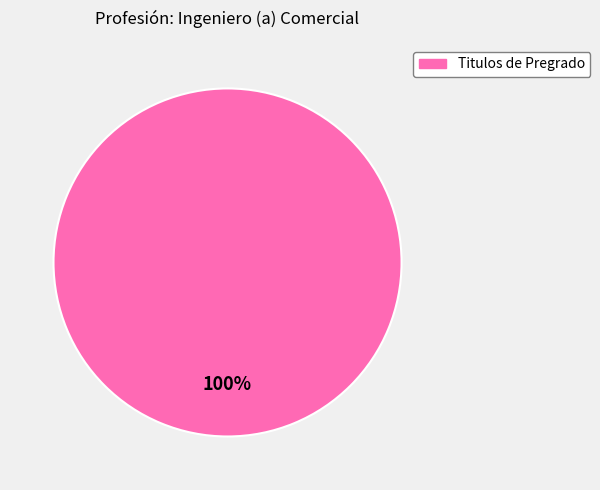

Is there a majority slice in this chart?

Yes